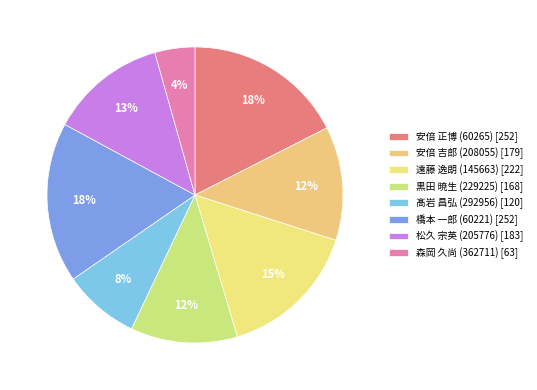

Which slice is the smallest?

森岡 久尚 (362711)